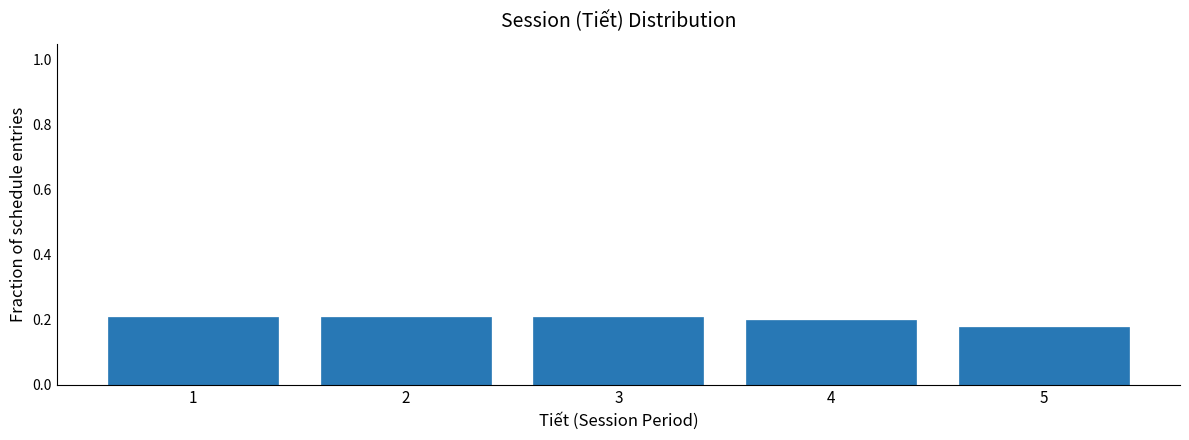

What is the sum of all values?

1.0